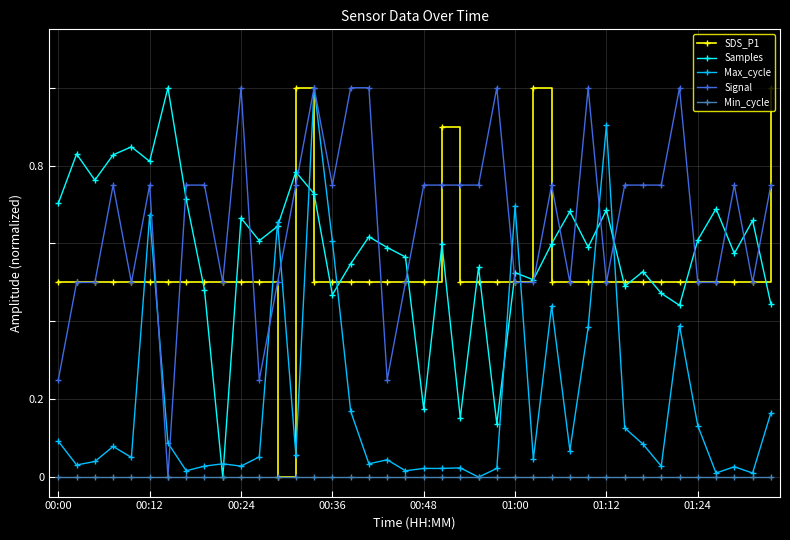

Which series has the largest total across all categories?

Signal